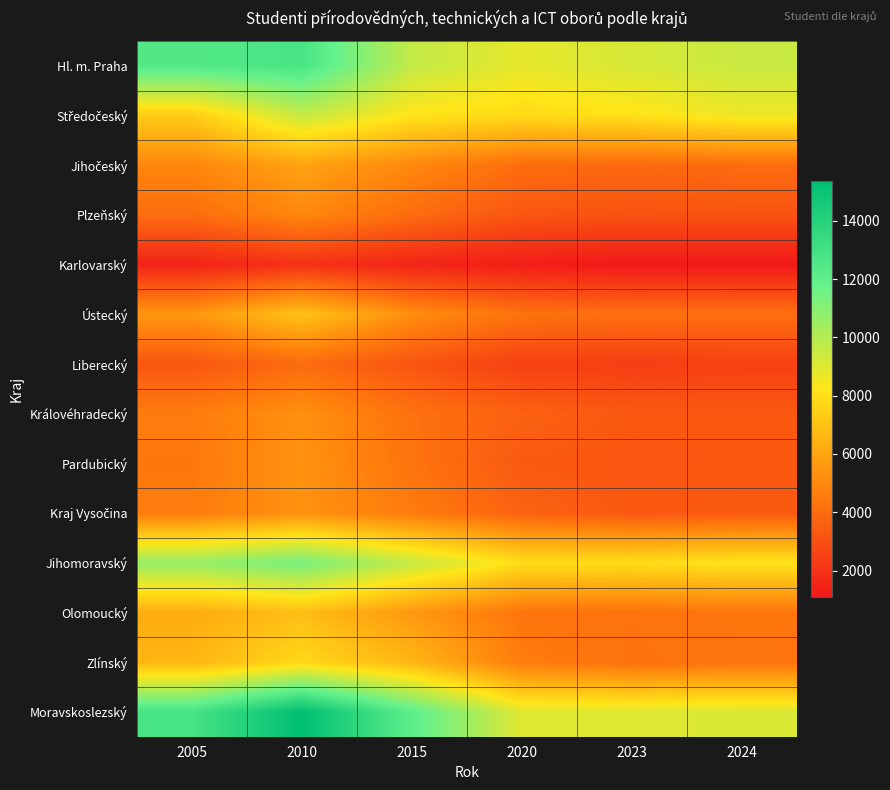

Which series has the largest total across all categories?

Moravskoslezský